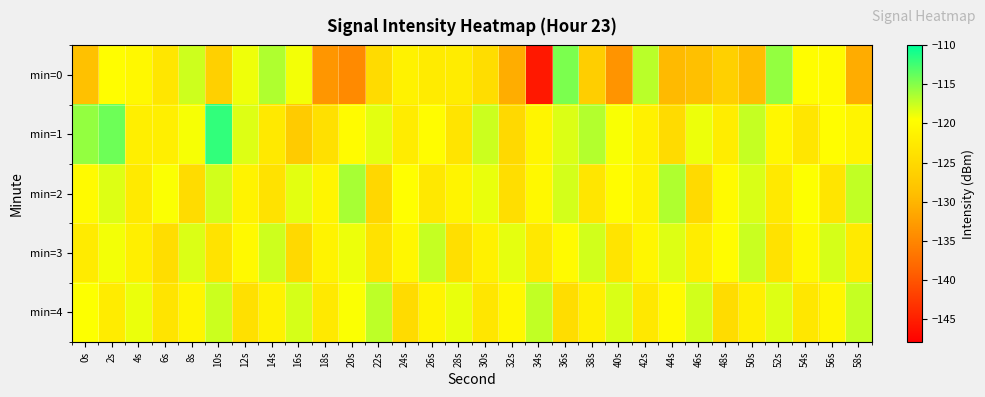

Which has a higher value, 6s or 38s?

6s